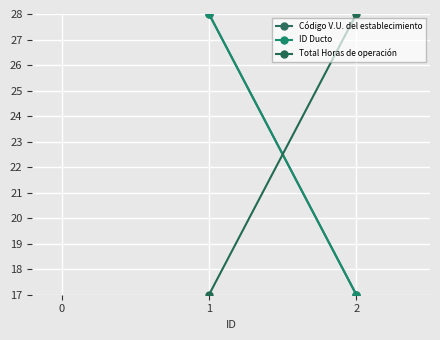

Count the Código V.U. del establecimiento values in the range 17 to 28.

2